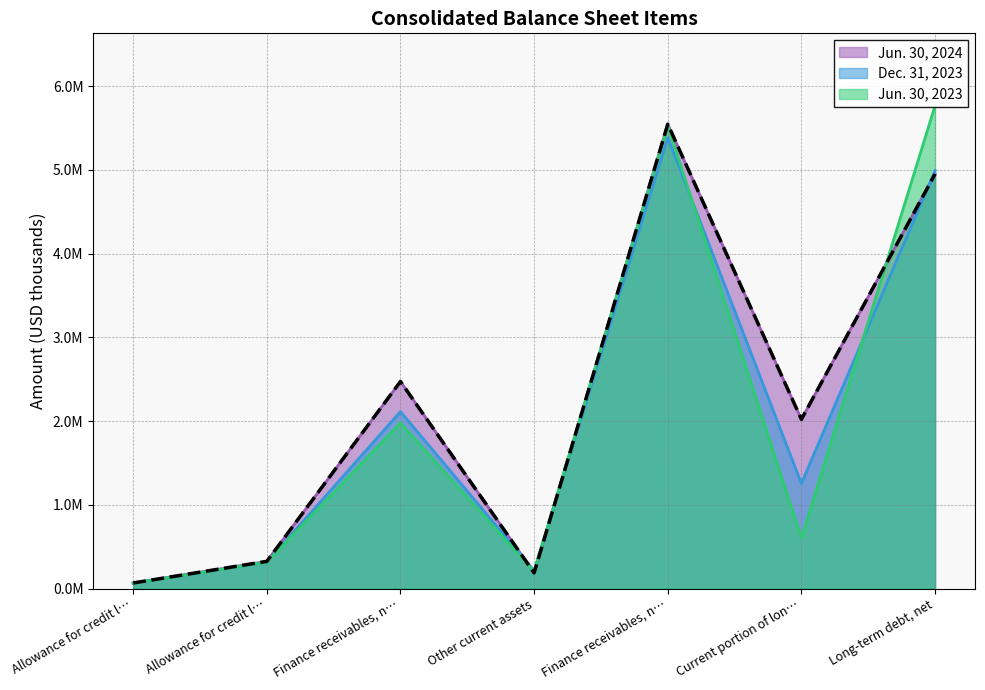

What is the label of the 3rd point from the right?

Finance receivables, n…